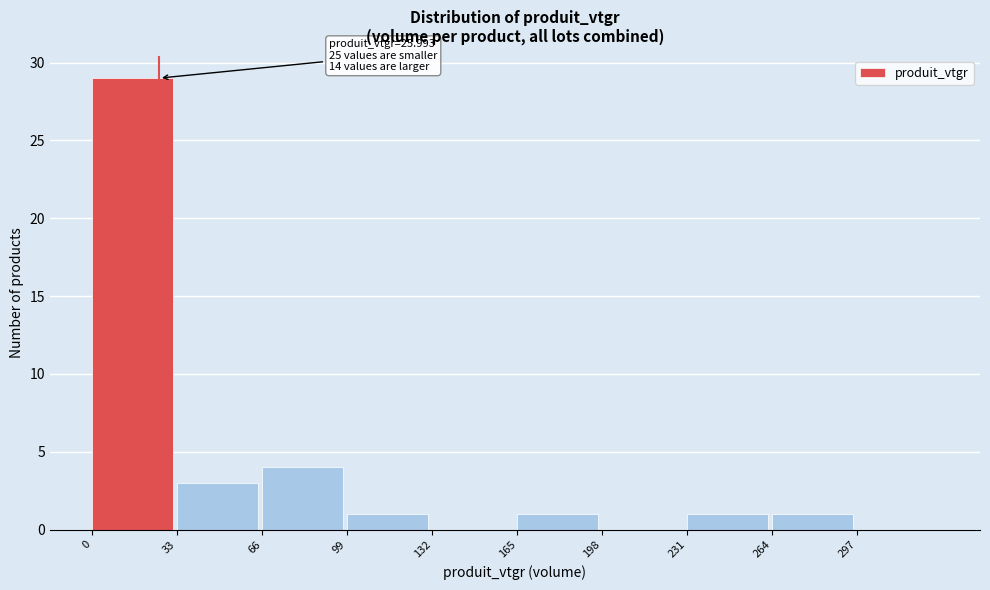

Which range on the x-axis has the tallest bar?

0 to 33